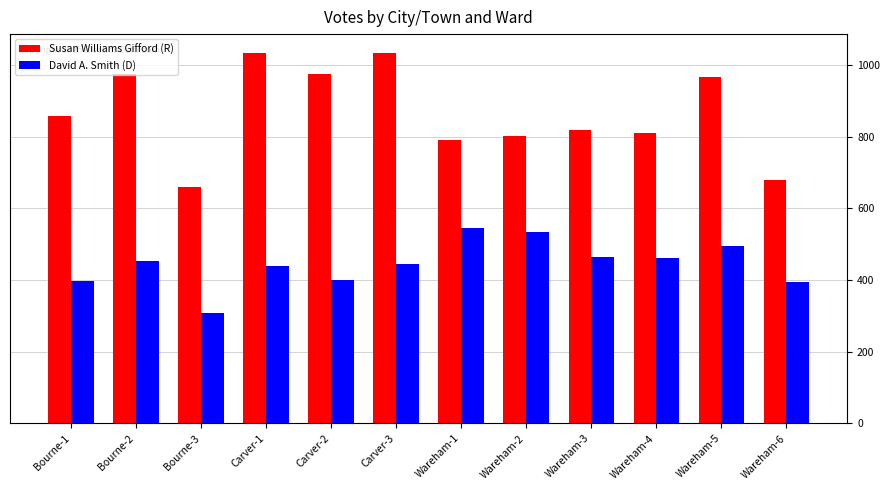

At Wareham-6, list the series in order from smallest to largest.

David A. Smith (D), Susan Williams Gifford (R)